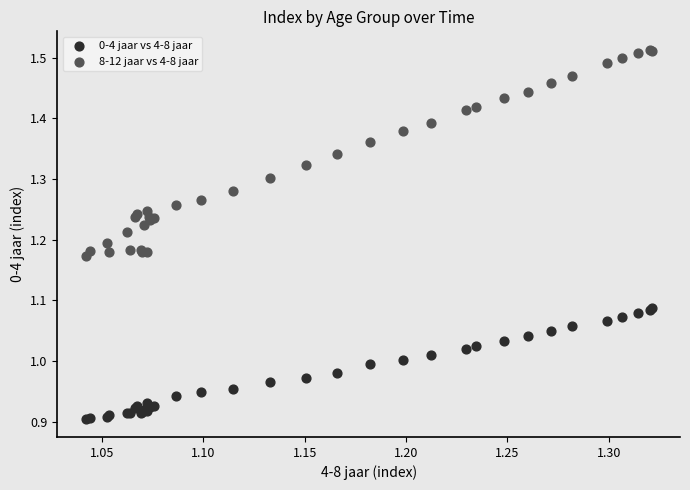

Which series contains the highest Y value?

8-12 jaar vs 4-8 jaar